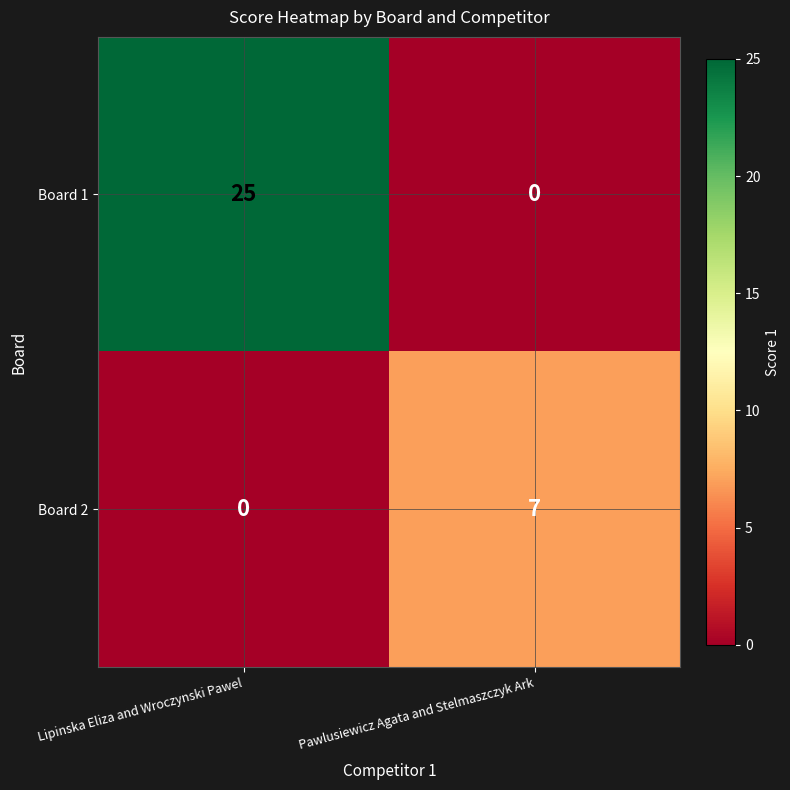

How many distinct data groups are displayed?

2